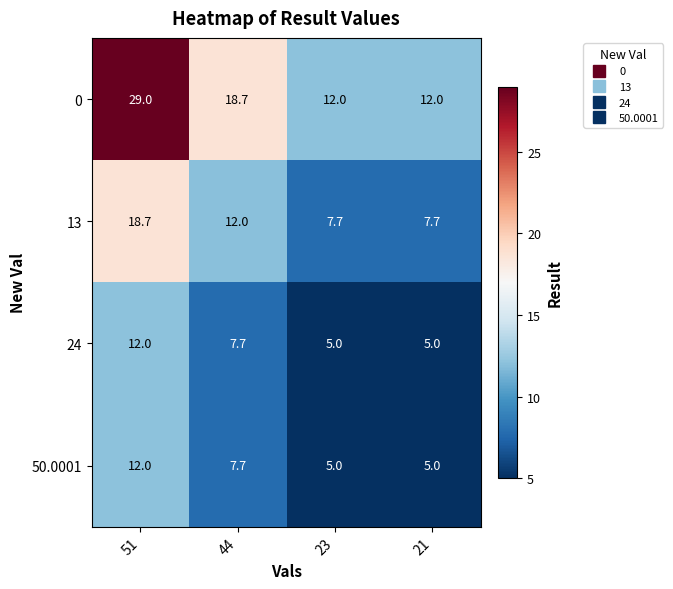

Where is 24 nearest to the value 8?

44